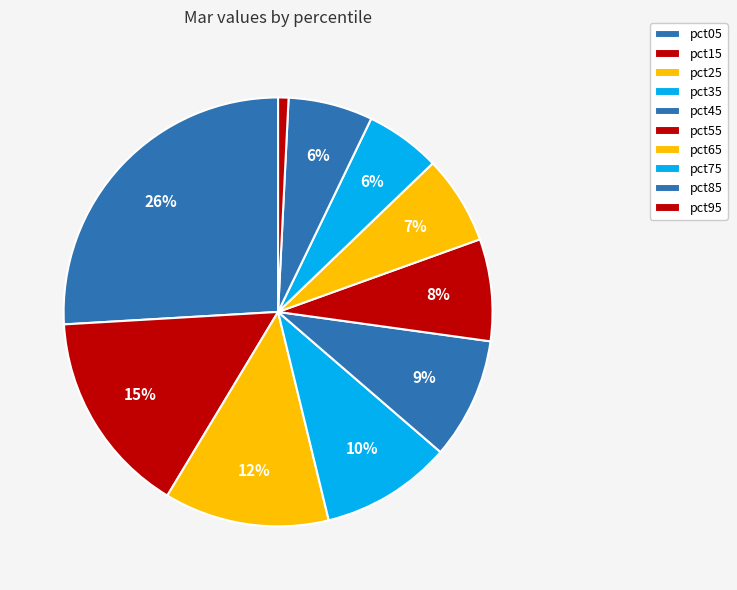

How many slices are in this pie chart?

10